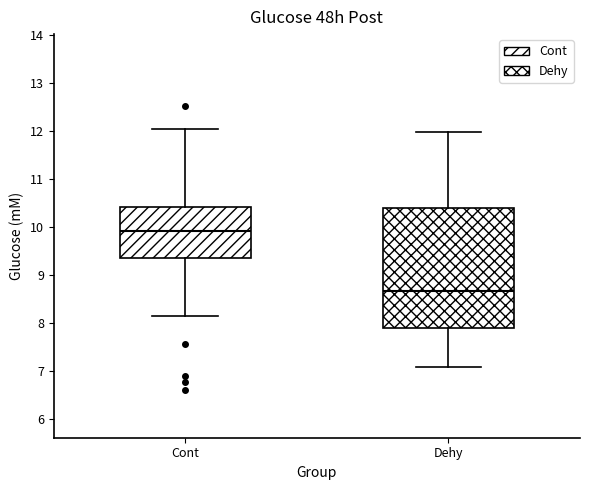

Reading left to right, read every box against the y-axis: the position of its median line, the range the box covers, and the ends of its whiskers. The values are not printed on the chart, so give them approximately, as read against the axis.

Cont: median 9.9, box 9.4 to 10.4, whiskers 8.1 to 12.0
Dehy: median 8.7, box 7.9 to 10.4, whiskers 7.1 to 12.0